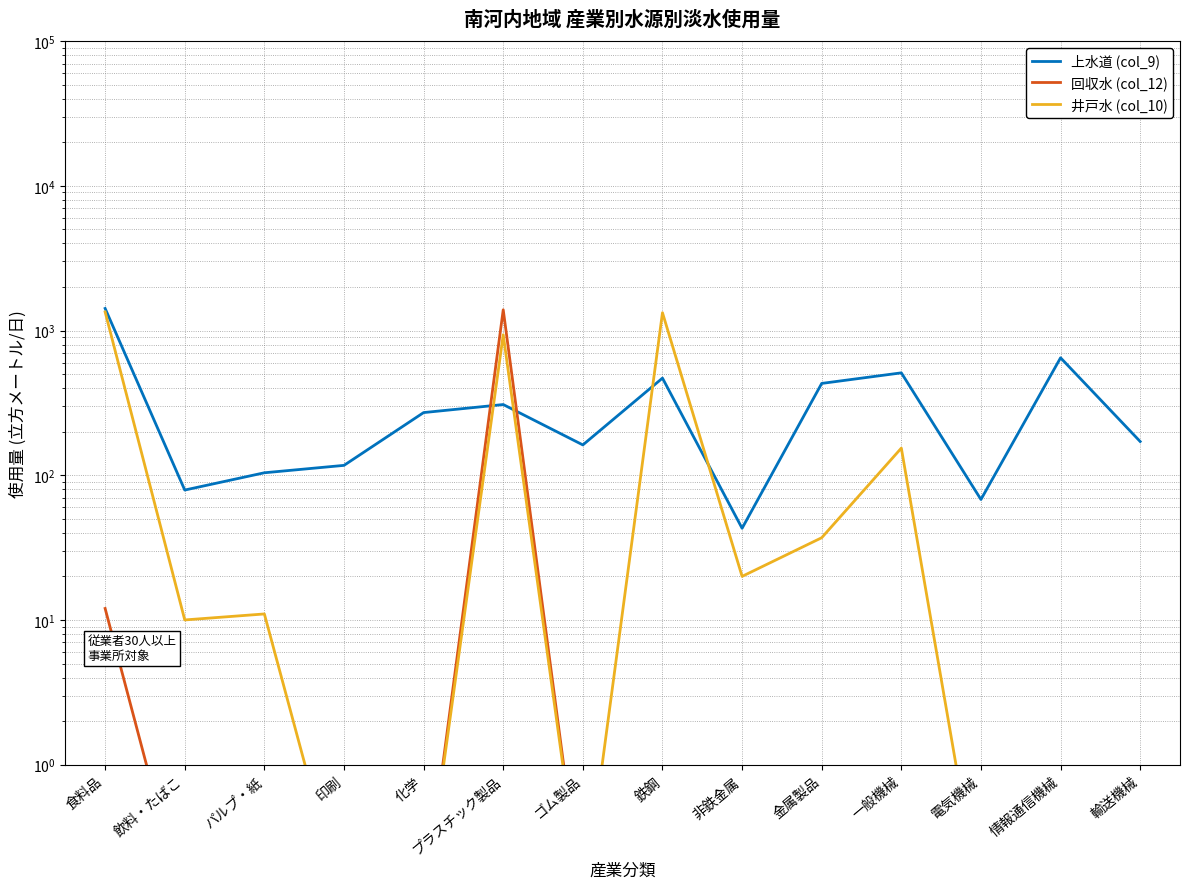

True or false: 回収水 (col_12) has more than 0 points higher than both neighbors.

True